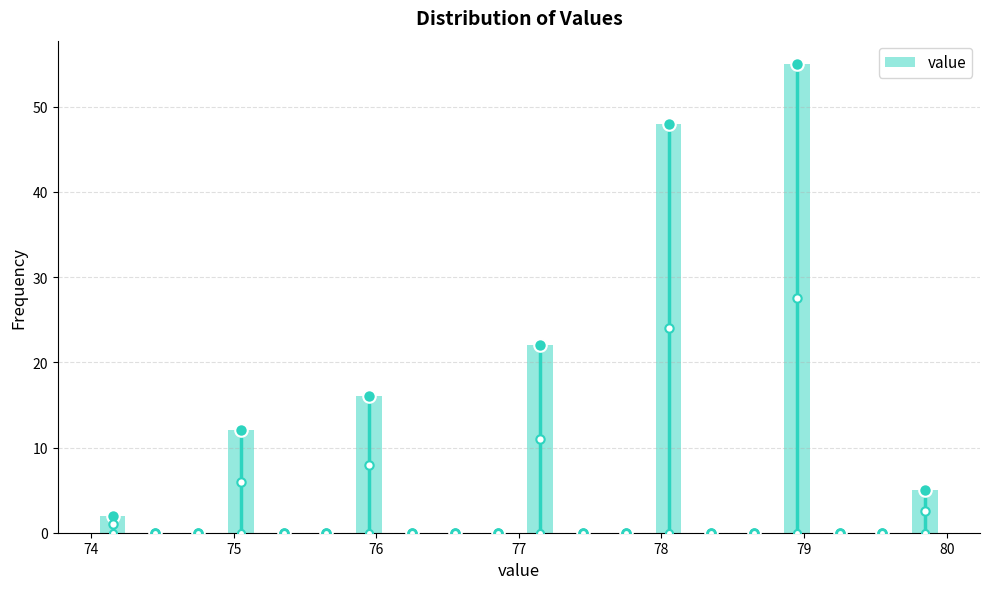

Around what value on the x-axis is the tallest bar? Give the approximate position of its centre, as read against the axis.

79.0